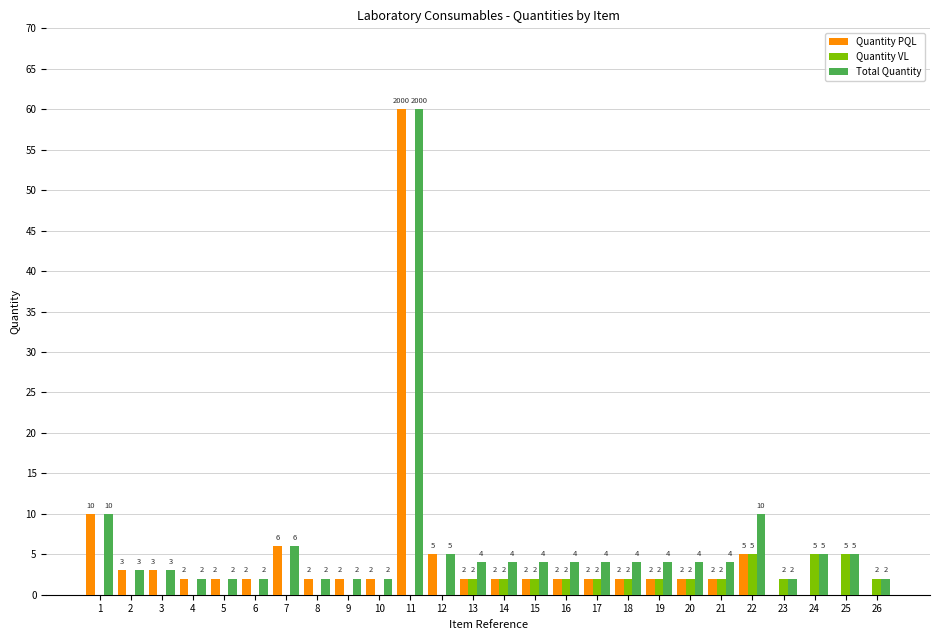

Between 7 and 17, which series saw the biggest shift?

Quantity PQL